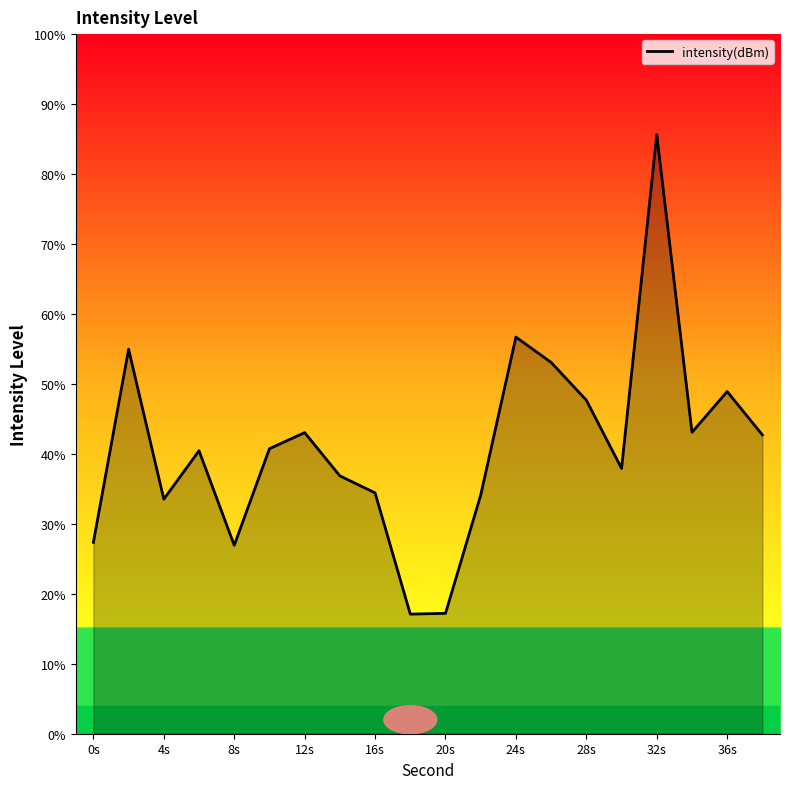

What is the difference between the second highest and second lowest values?

39.5